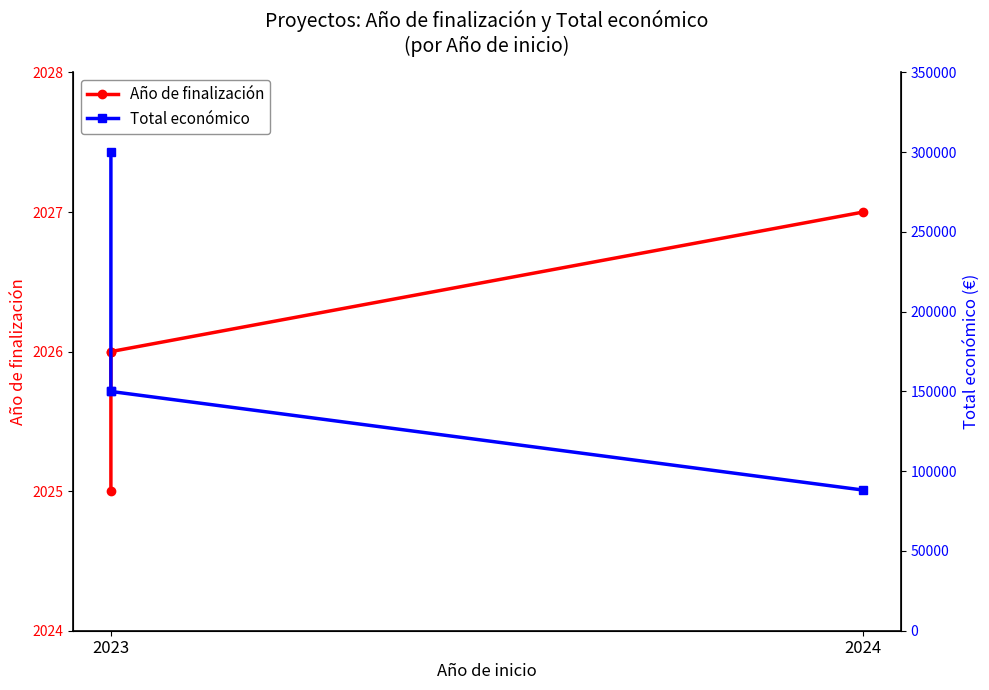

Which series has the largest total across all categories?

Total económico